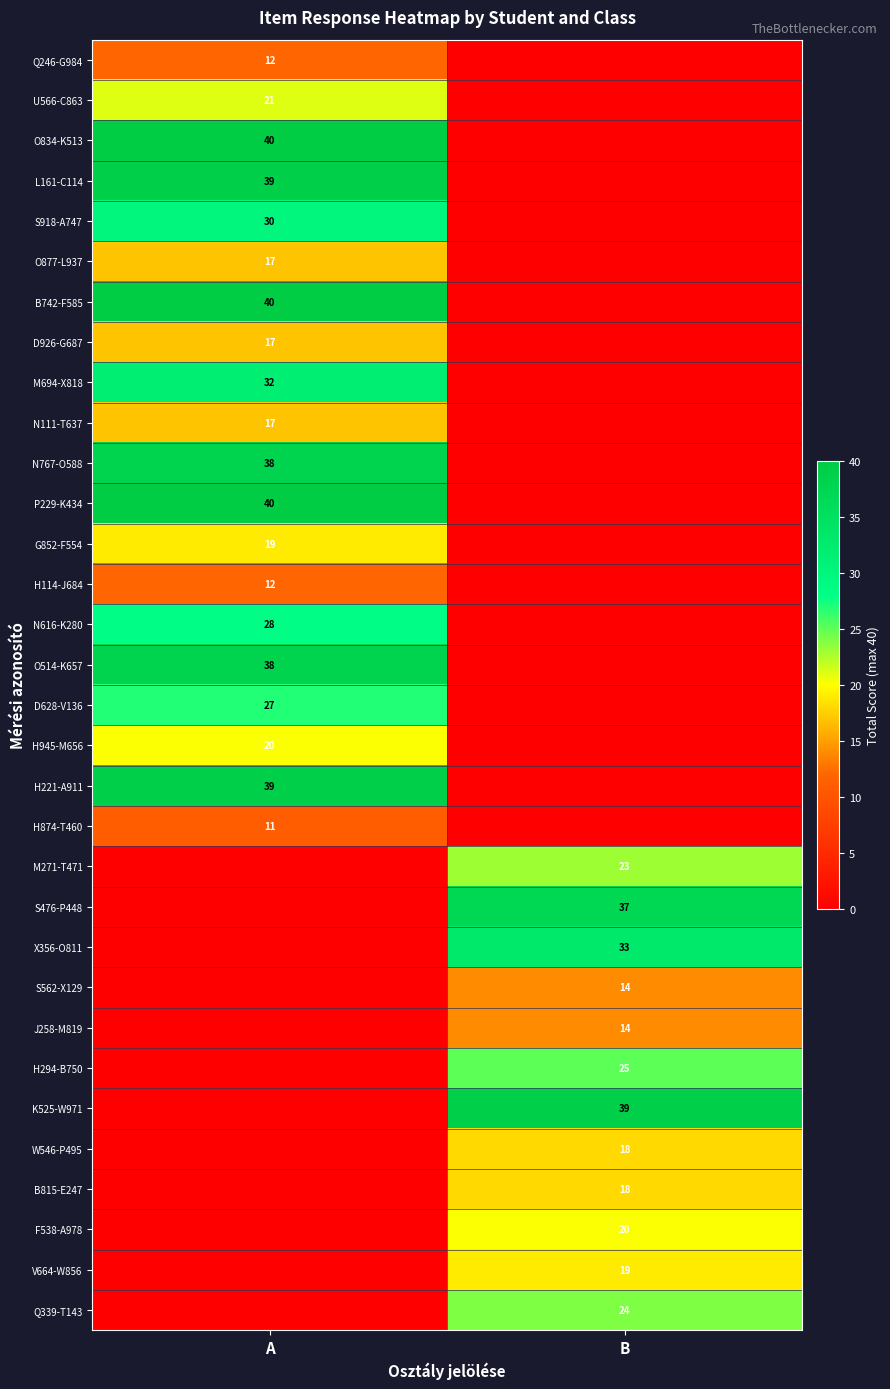

The value of W546-P495 at B is 18. True or false?

True